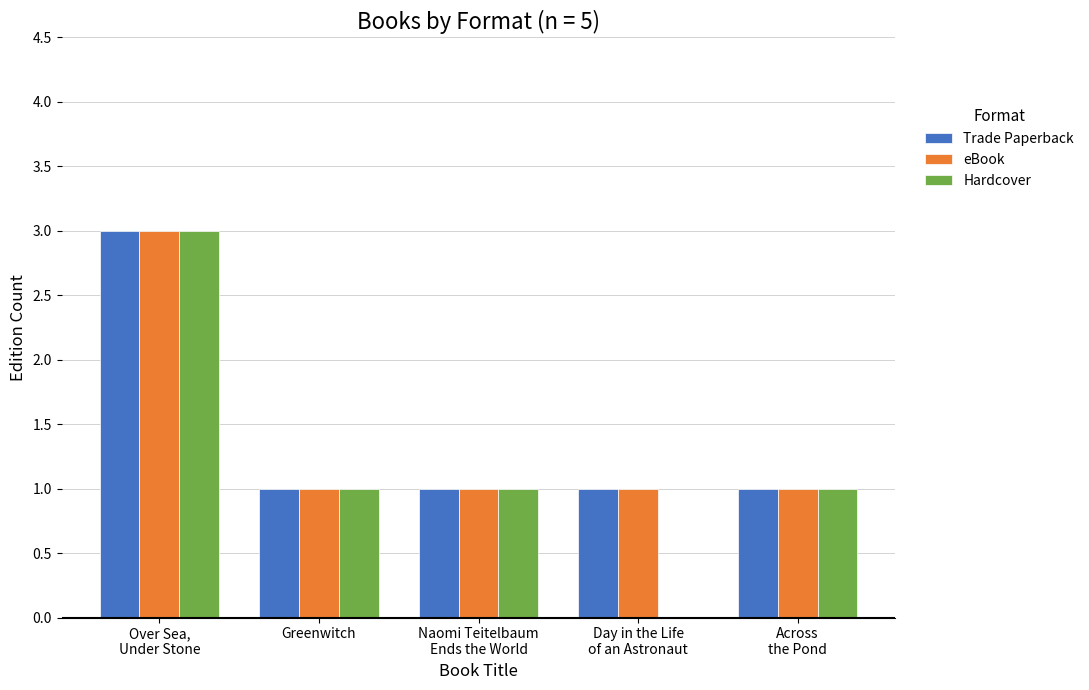

What is the greatest value displayed?

3